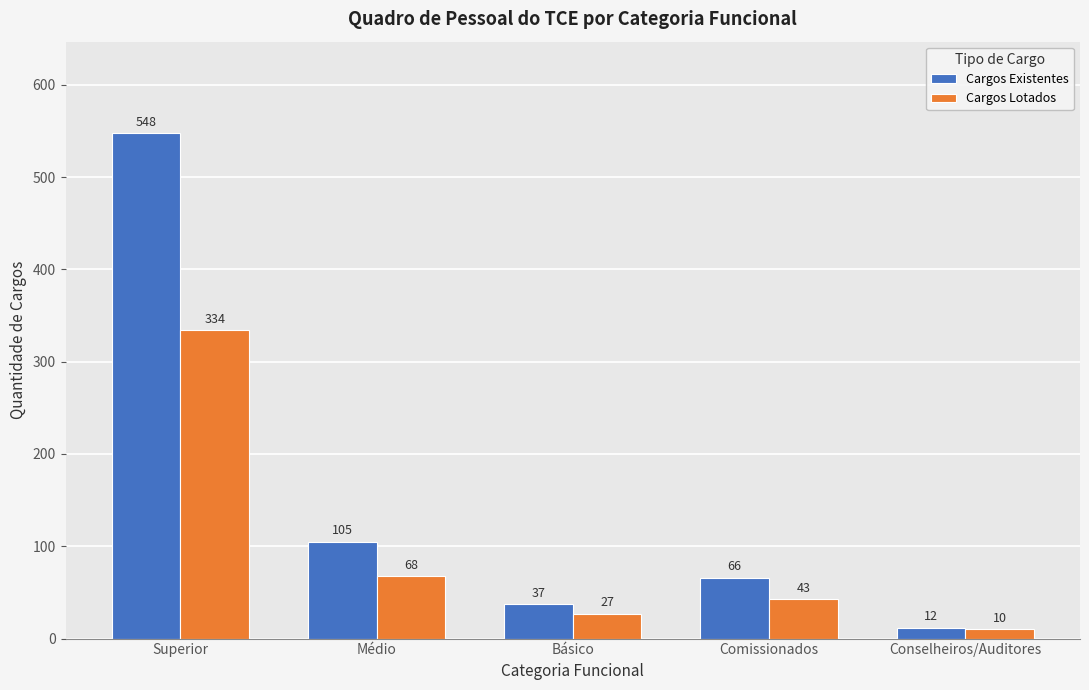

The value of Cargos Lotados at Comissionados is 43. True or false?

True